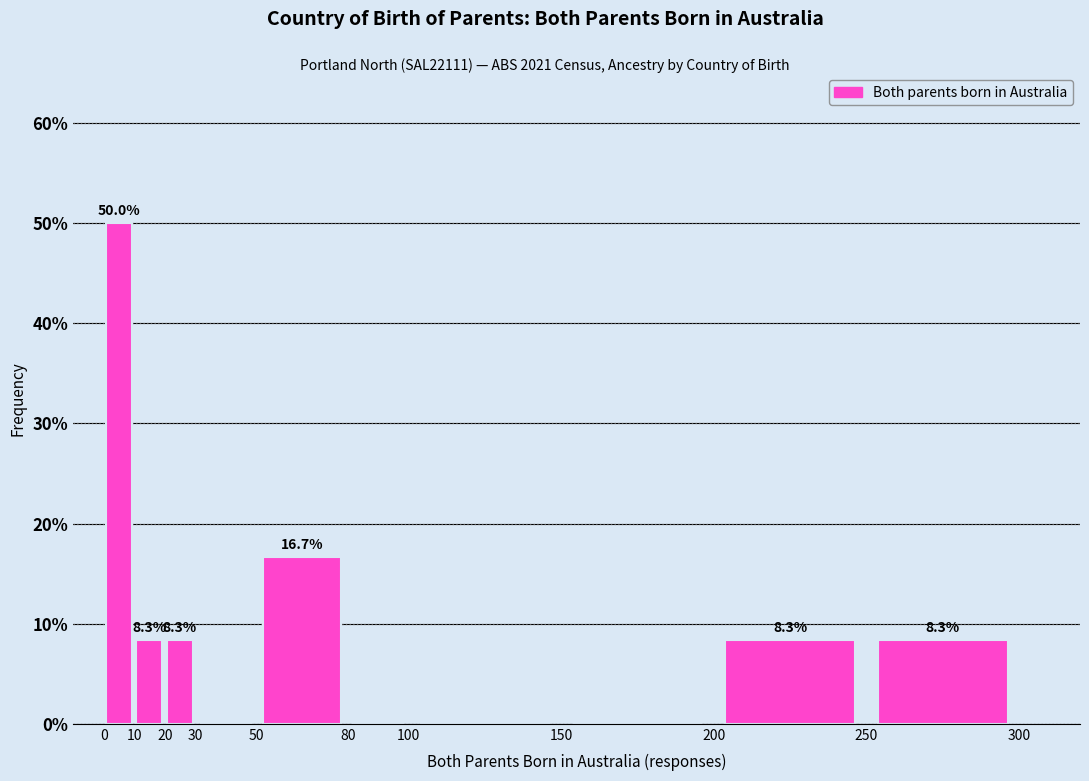

Over which range of the x-axis is the bar tallest?

0 to 10